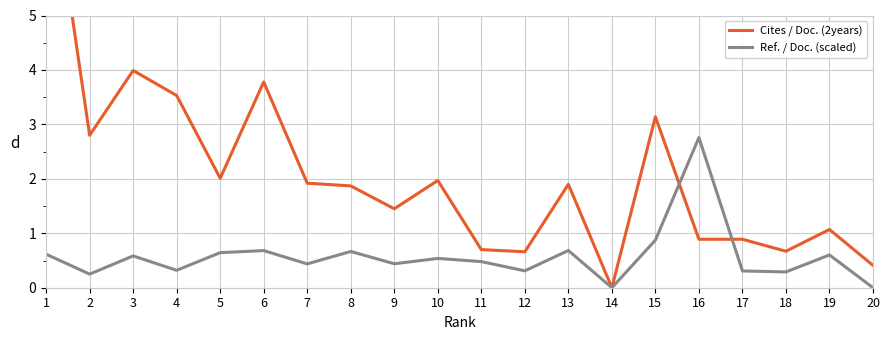

Rank the series by their average value, from lowest to highest.

Ref. / Doc. (scaled), Cites / Doc. (2years)